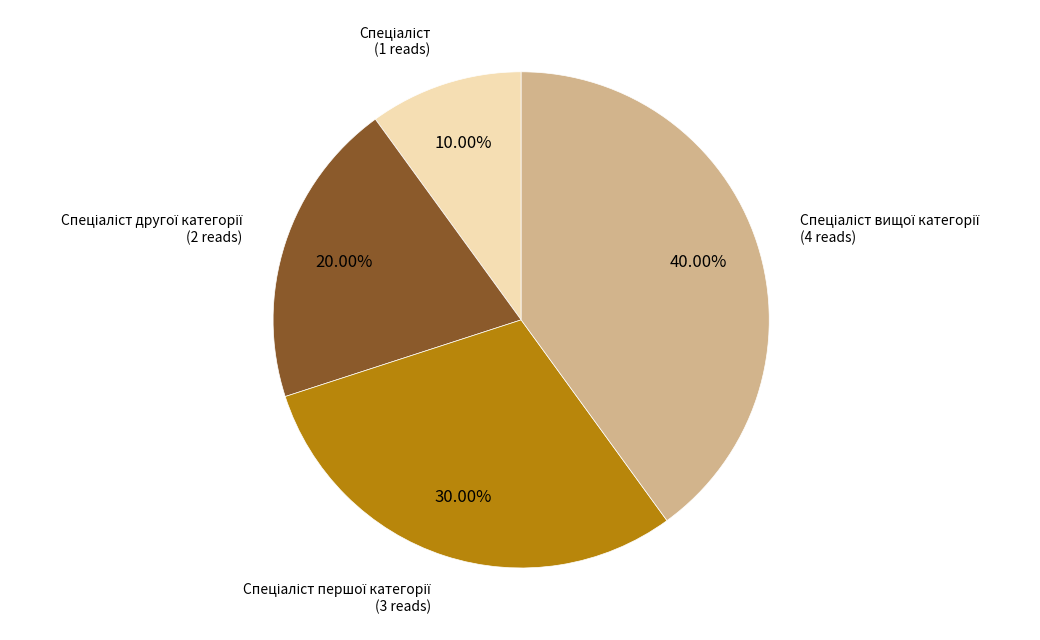

Is there a majority slice in this chart?

No